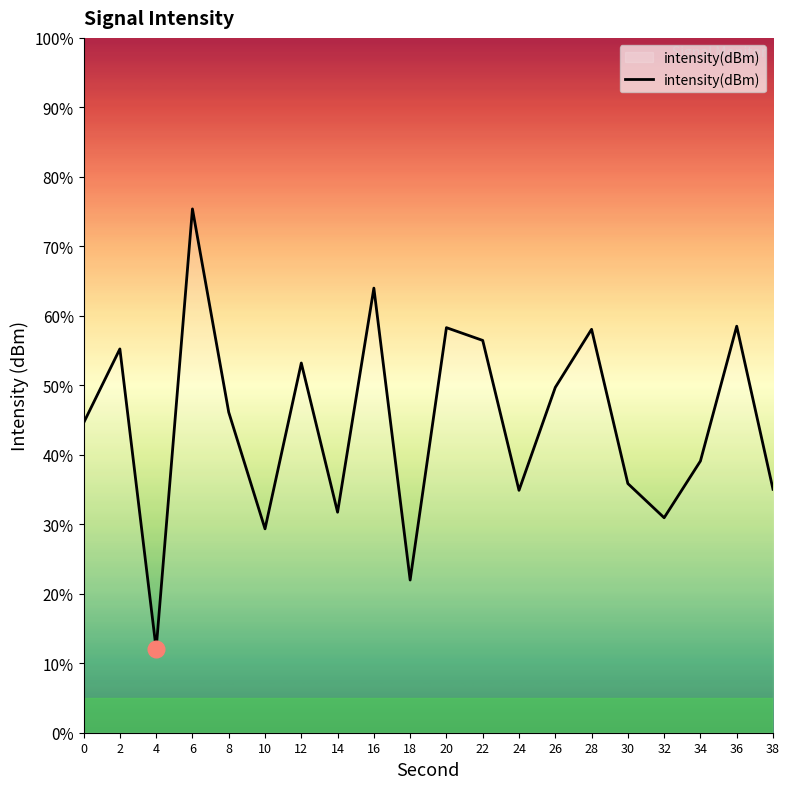

True or false: the data shows 49.7 at 26.

True